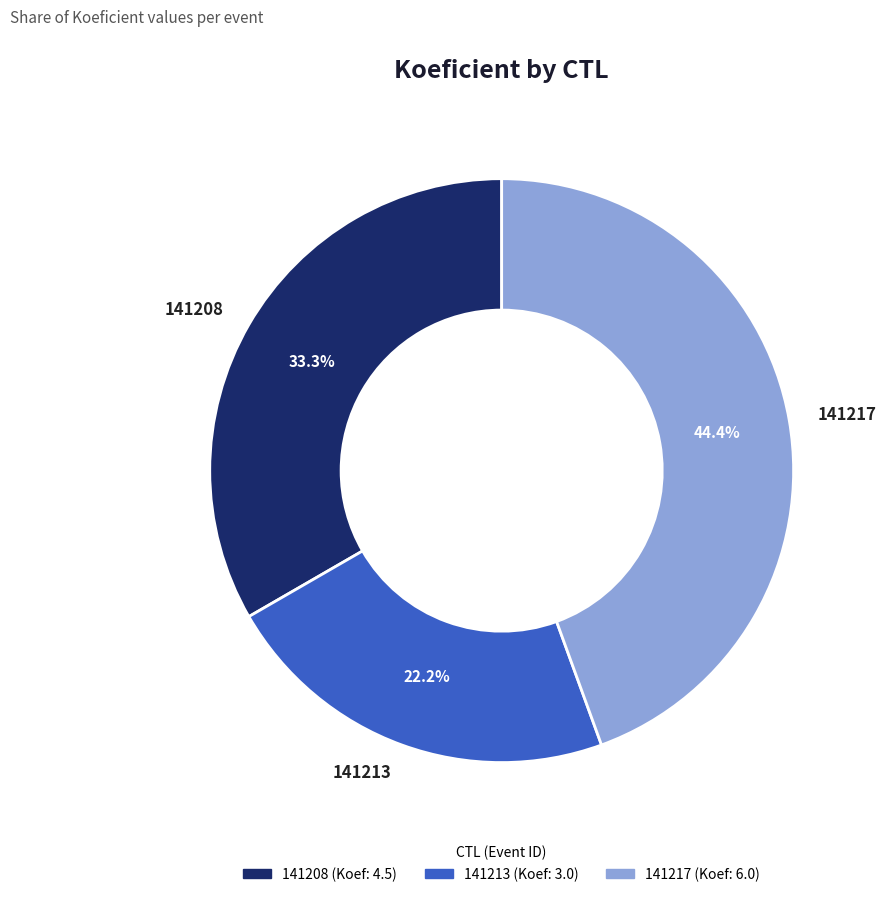

Which has a higher value, 141217 or 141213?

141217